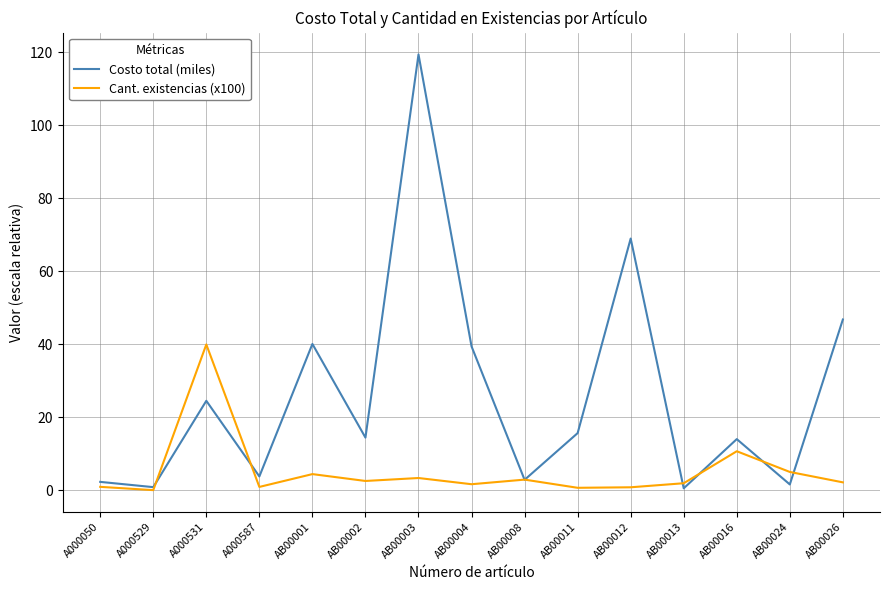

What is the difference between the second highest and minimum values in the Costo total (miles) series?

68.4